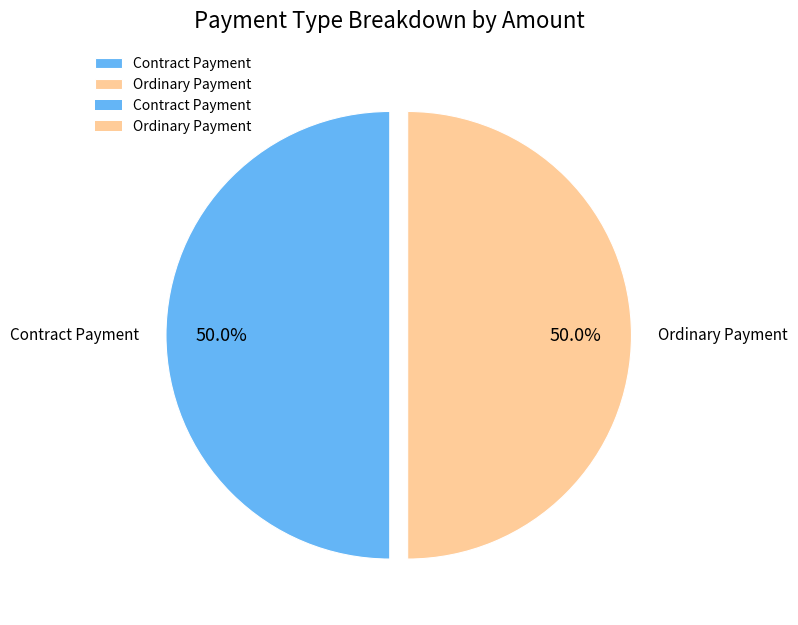

To the nearest percent, what portion does Ordinary Payment represent?

50%